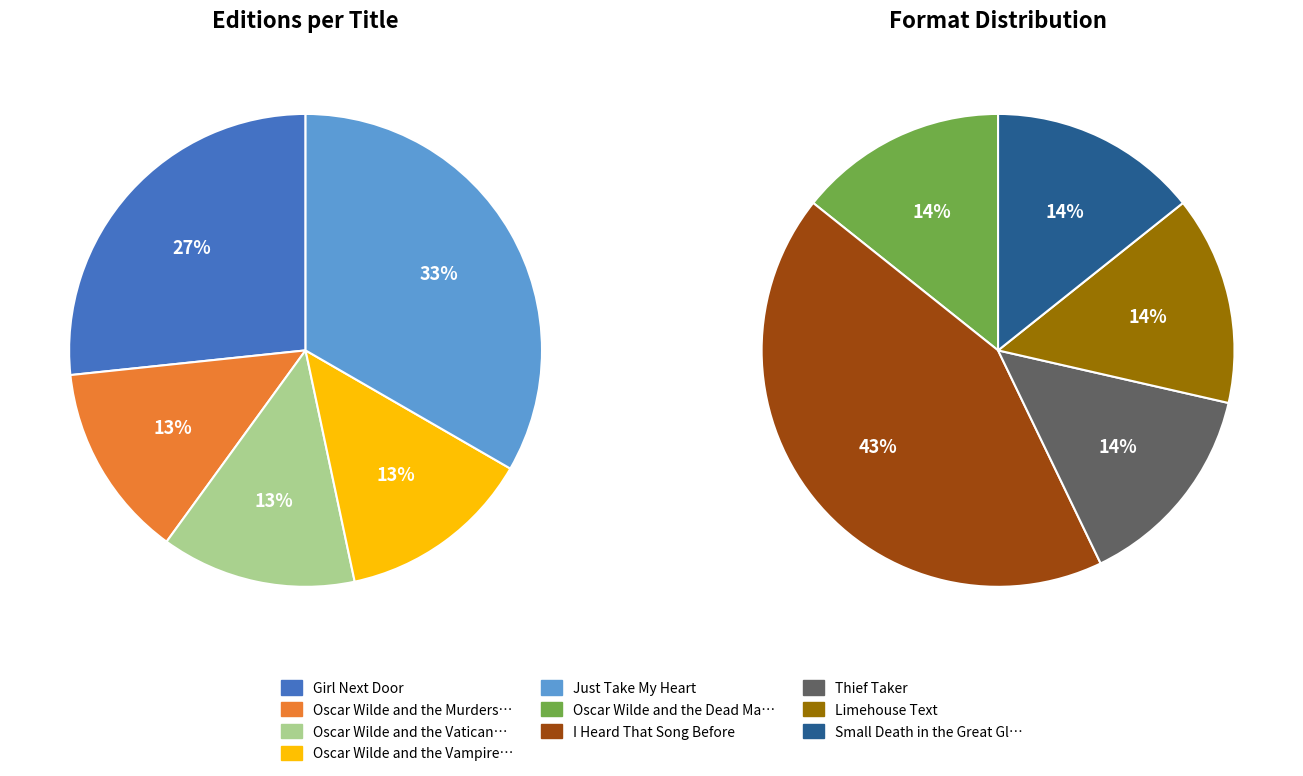

Count the number of slices in the pie.

10